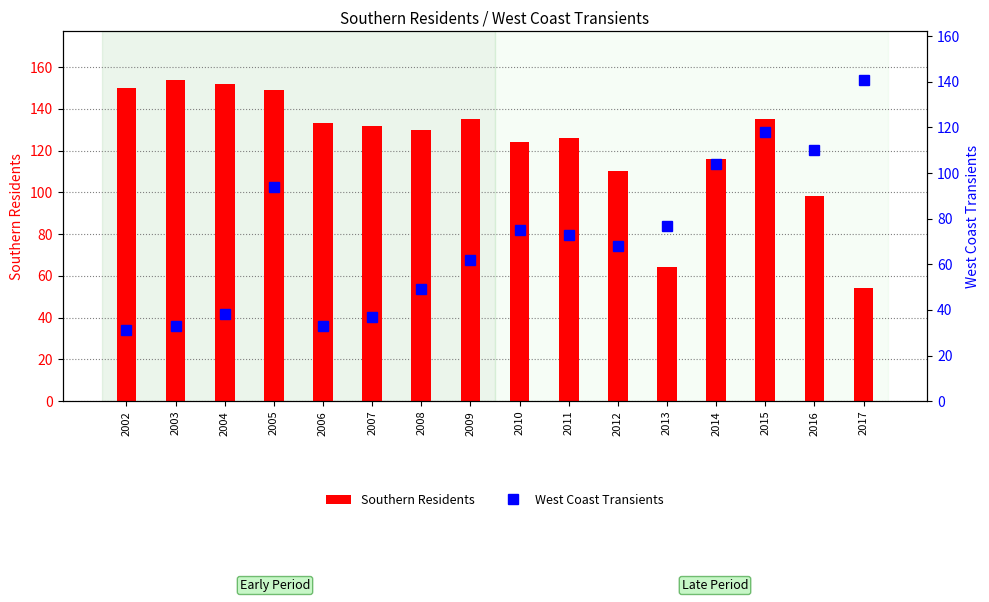

How many data points in West Coast Transients are above 73?

7